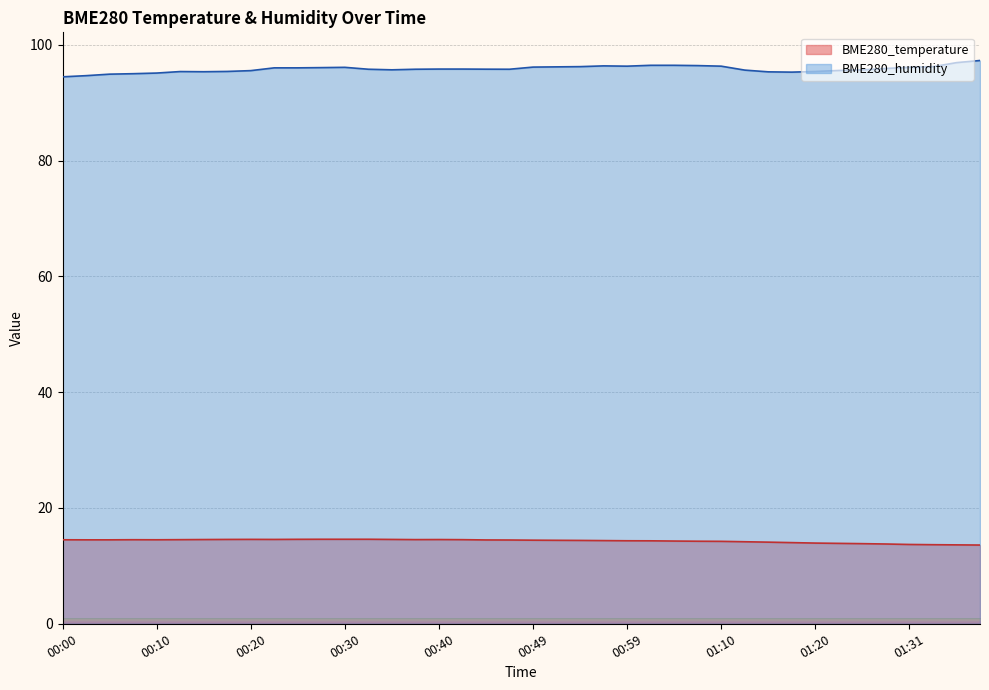

List the labels in order of BME280_temperature value, largest first.

00:27, 00:30, 00:32, 00:25, 00:20, 00:17, 00:22, 00:35, 00:15, 00:40, 00:37, 00:12, 00:42, 00:07, 00:00, 00:10, 00:02, 00:05, 00:44, 00:47, 00:49, 00:52, 00:54, 00:57, 00:59, 01:02, 01:04, 01:07, 01:10, 01:12, 01:15, 01:18, 01:20, 01:24, 01:26, 01:29, 01:31, 01:34, 01:37, 01:39